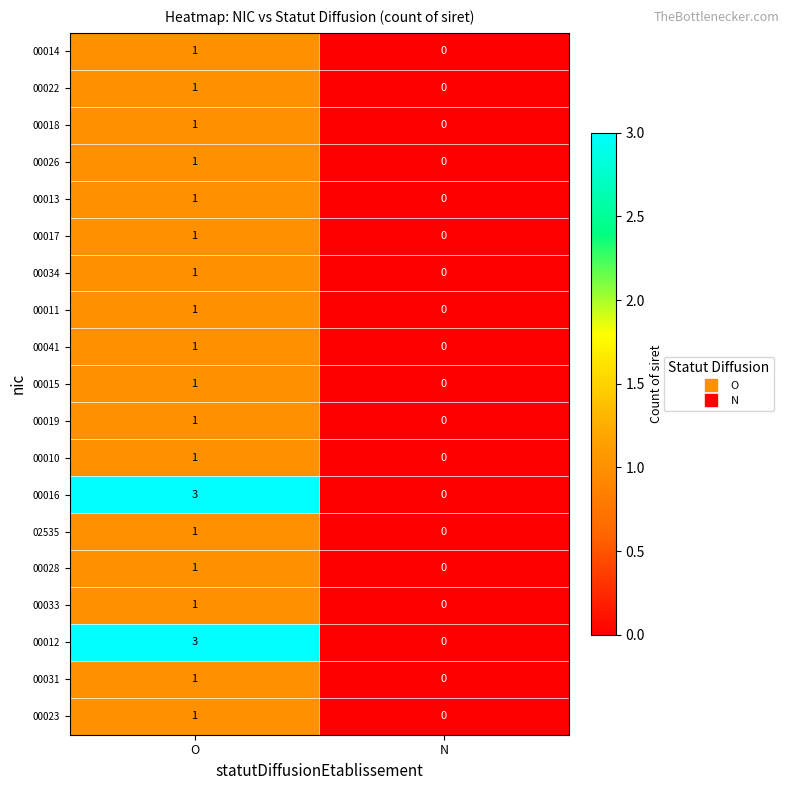

Rank the categories by 00019 value from lowest to highest.

N, O